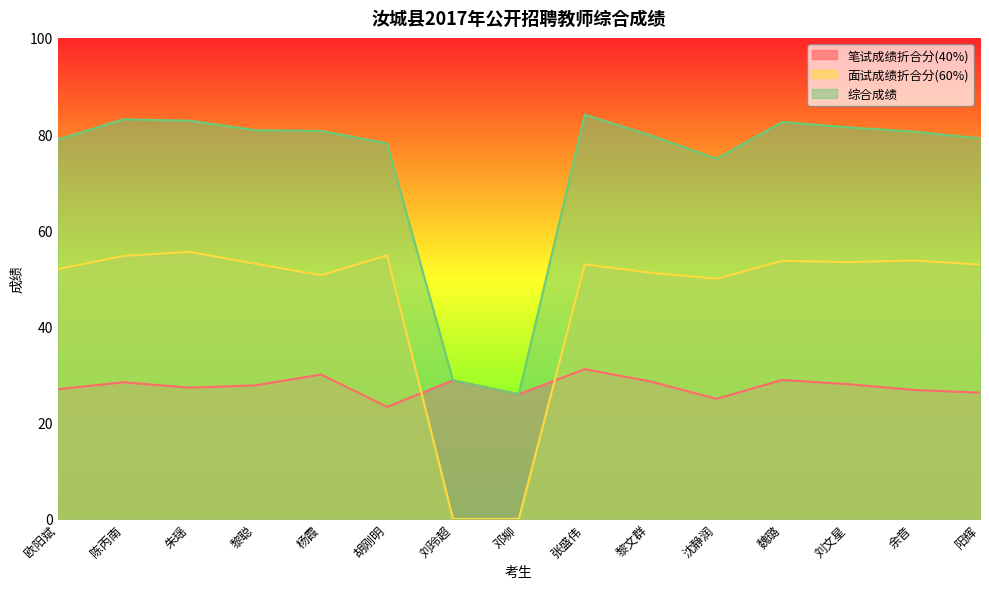

What is the total value across all series at 余音?

161.0